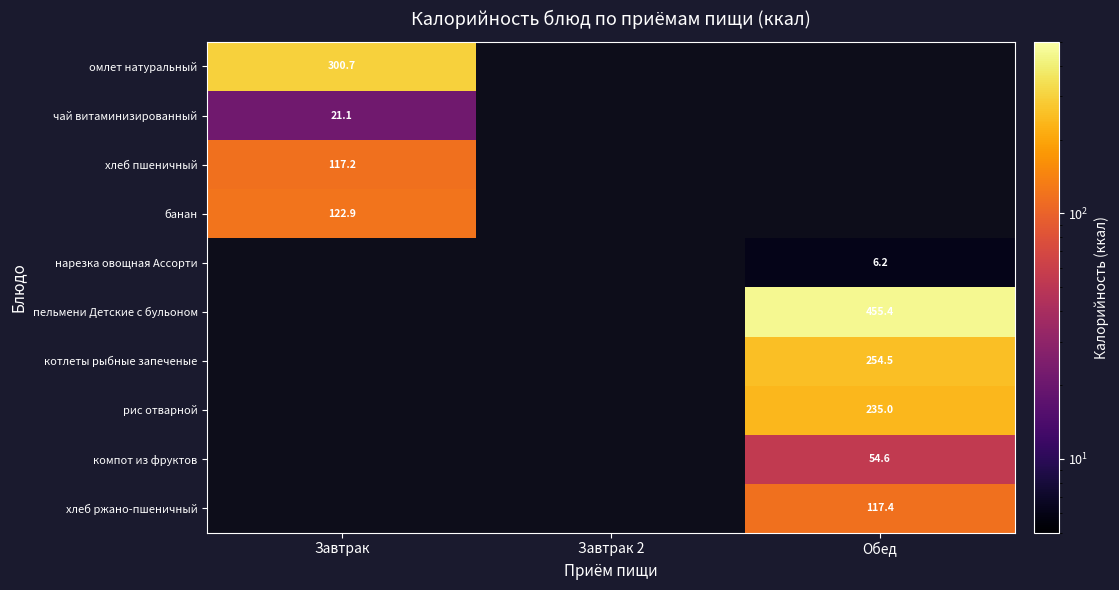

Count the number of categories in the chart.

3